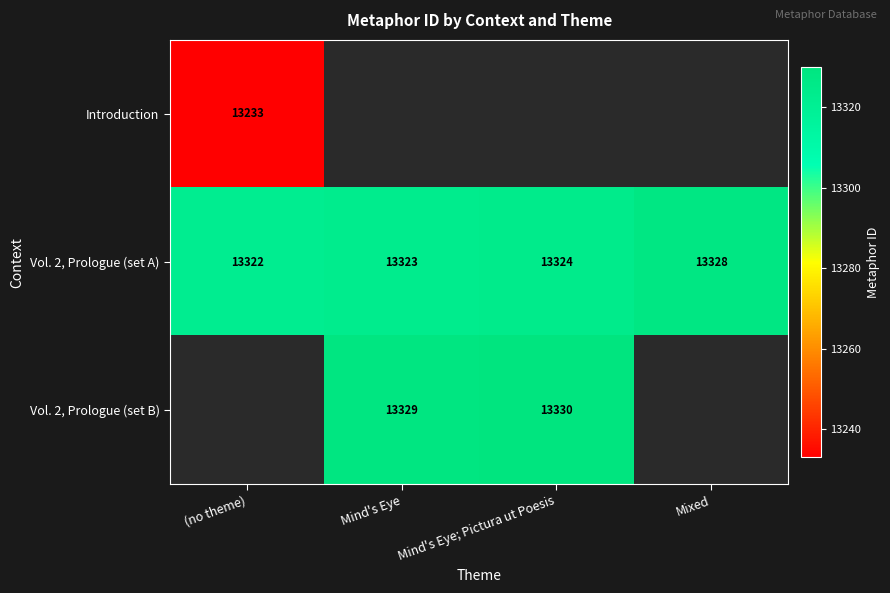

At which label is Vol. 2, Prologue (set A) closest to 13325?

Mind's Eye; Pictura ut Poesis